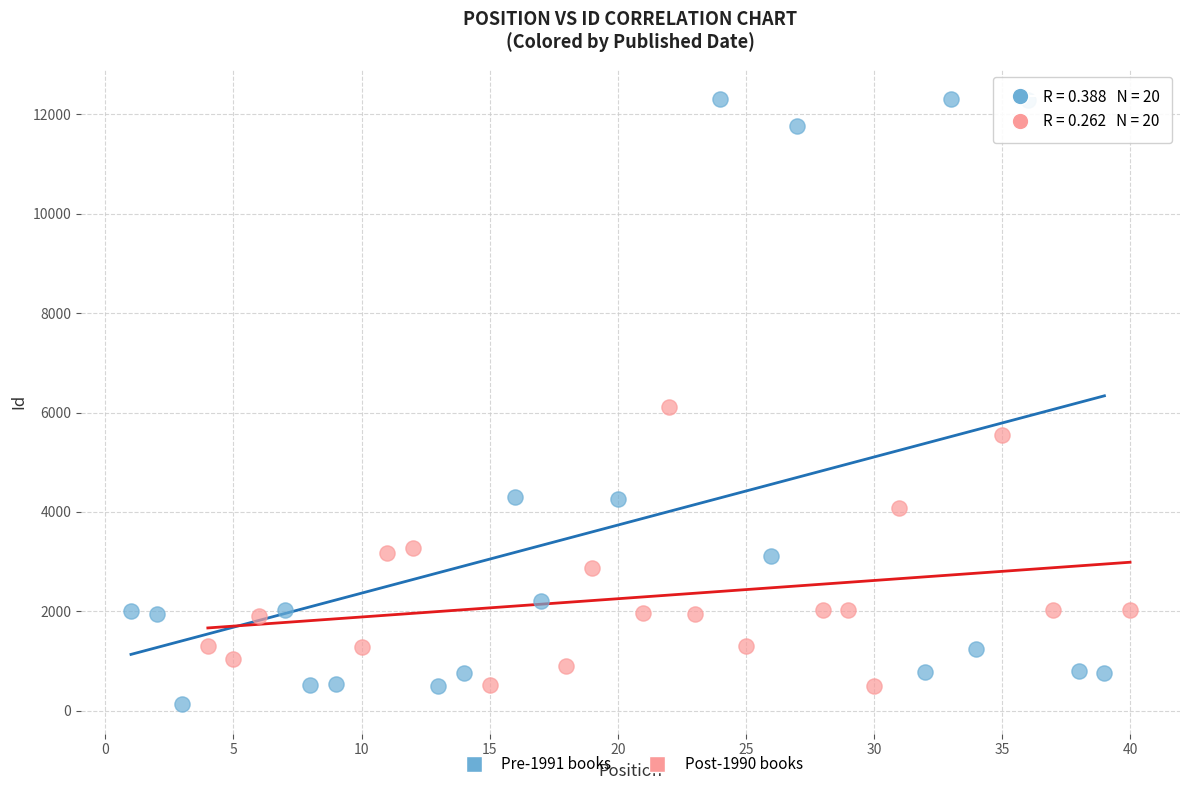

Which series contains the highest Y value?

Pre-1991 books